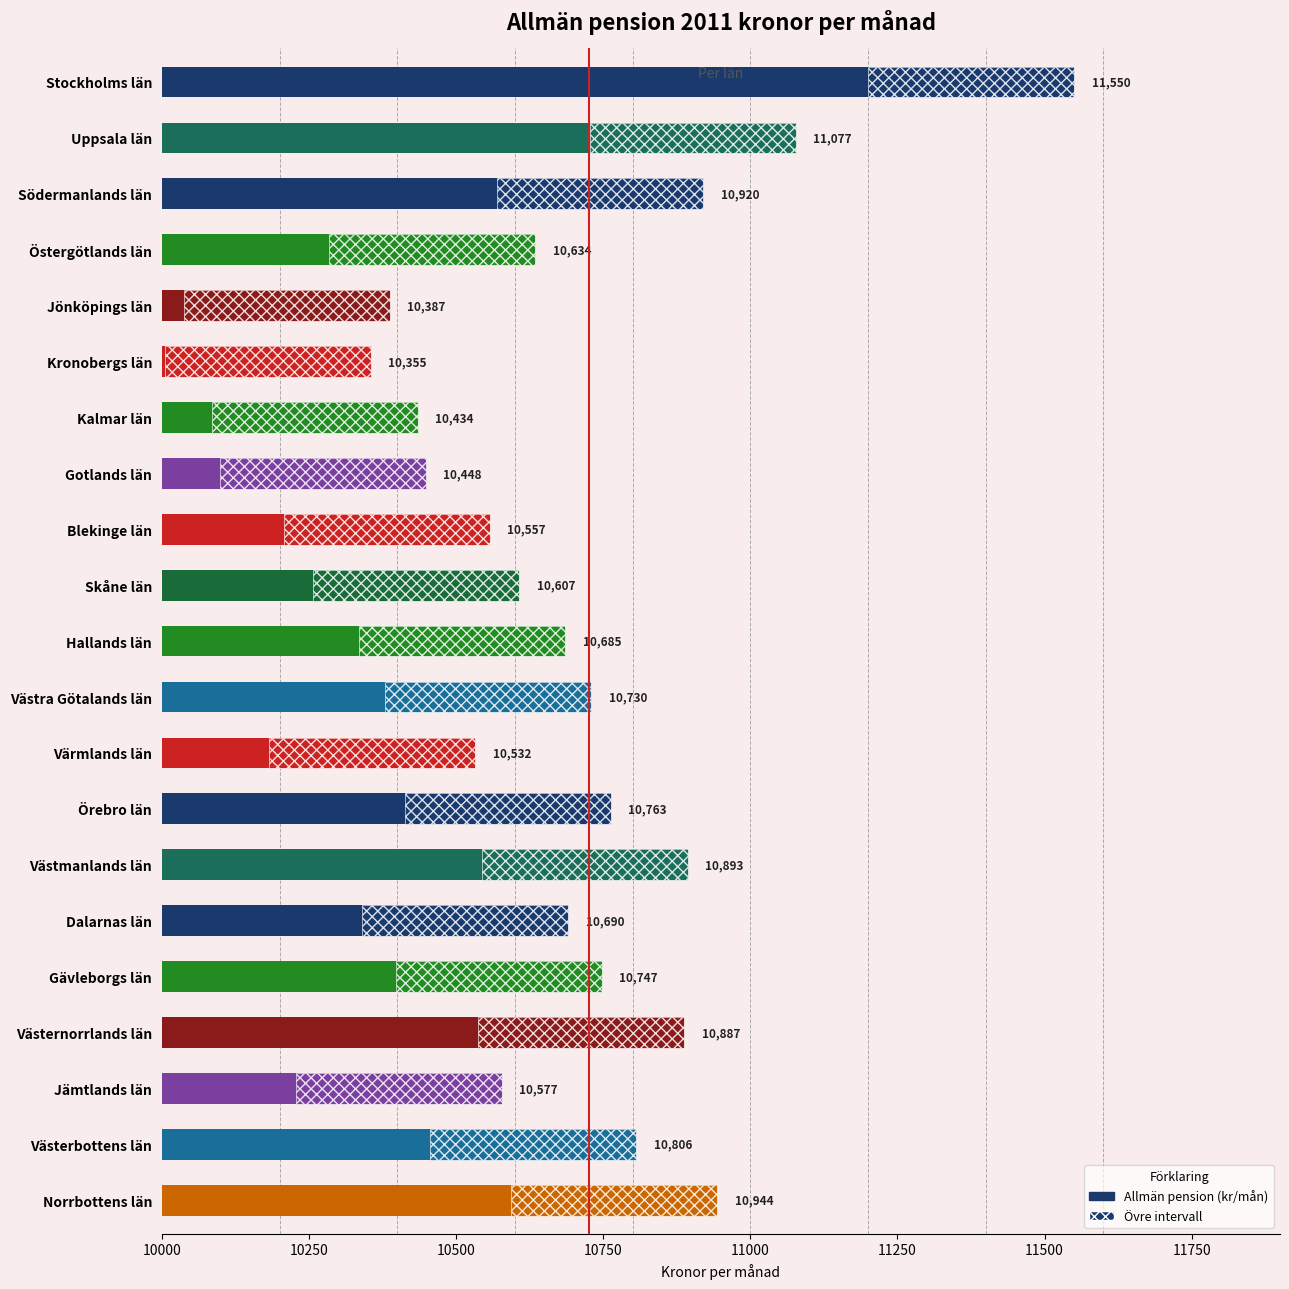

What position from the left is Gotlands län?

8